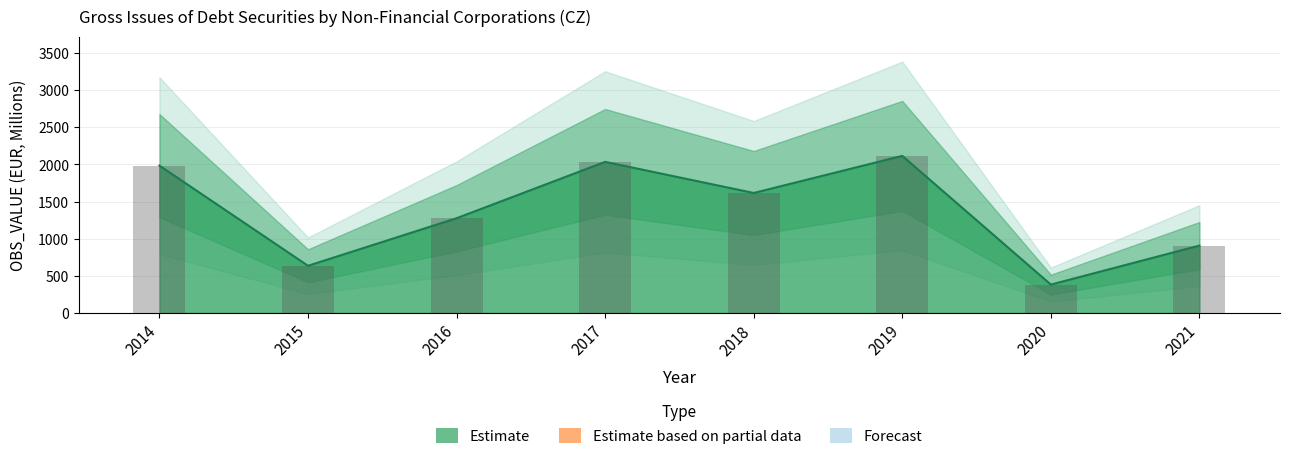

Rank the categories by value from lowest to highest.

2020, 2015, 2021, 2016, 2018, 2014, 2017, 2019